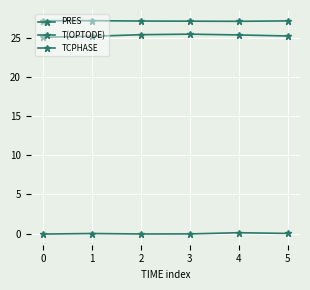

What is the difference between the second highest and second lowest values in the TCPHASE series?

0.1